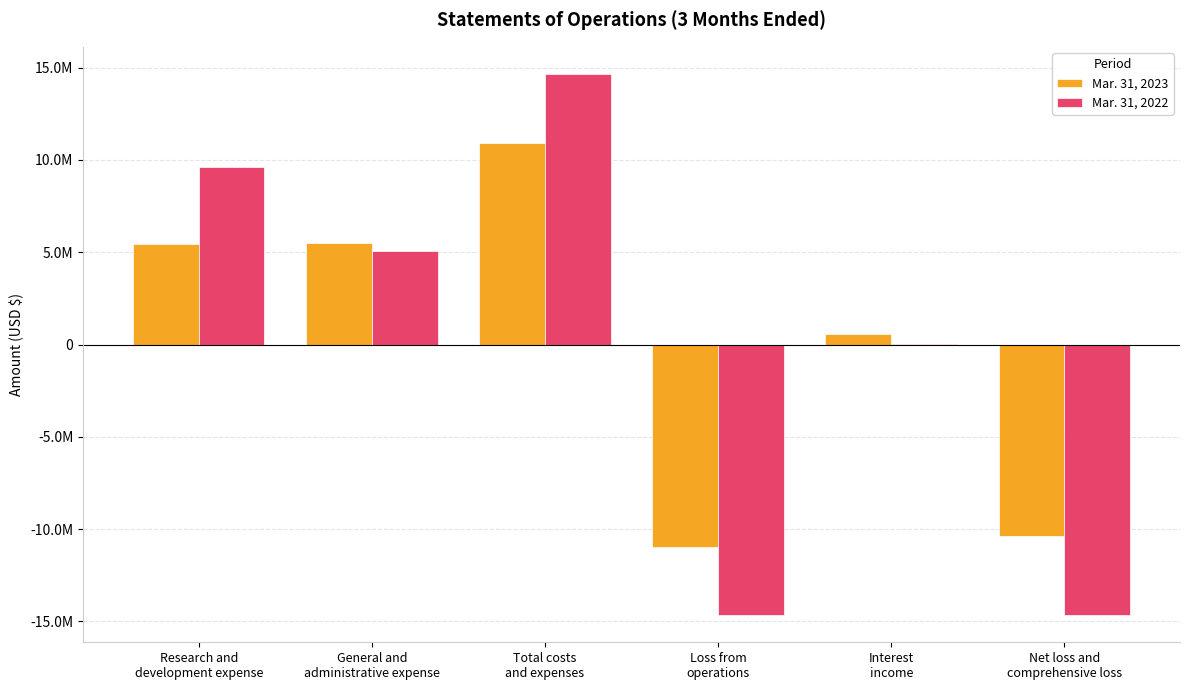

Does the chart contain stacked bars?

No